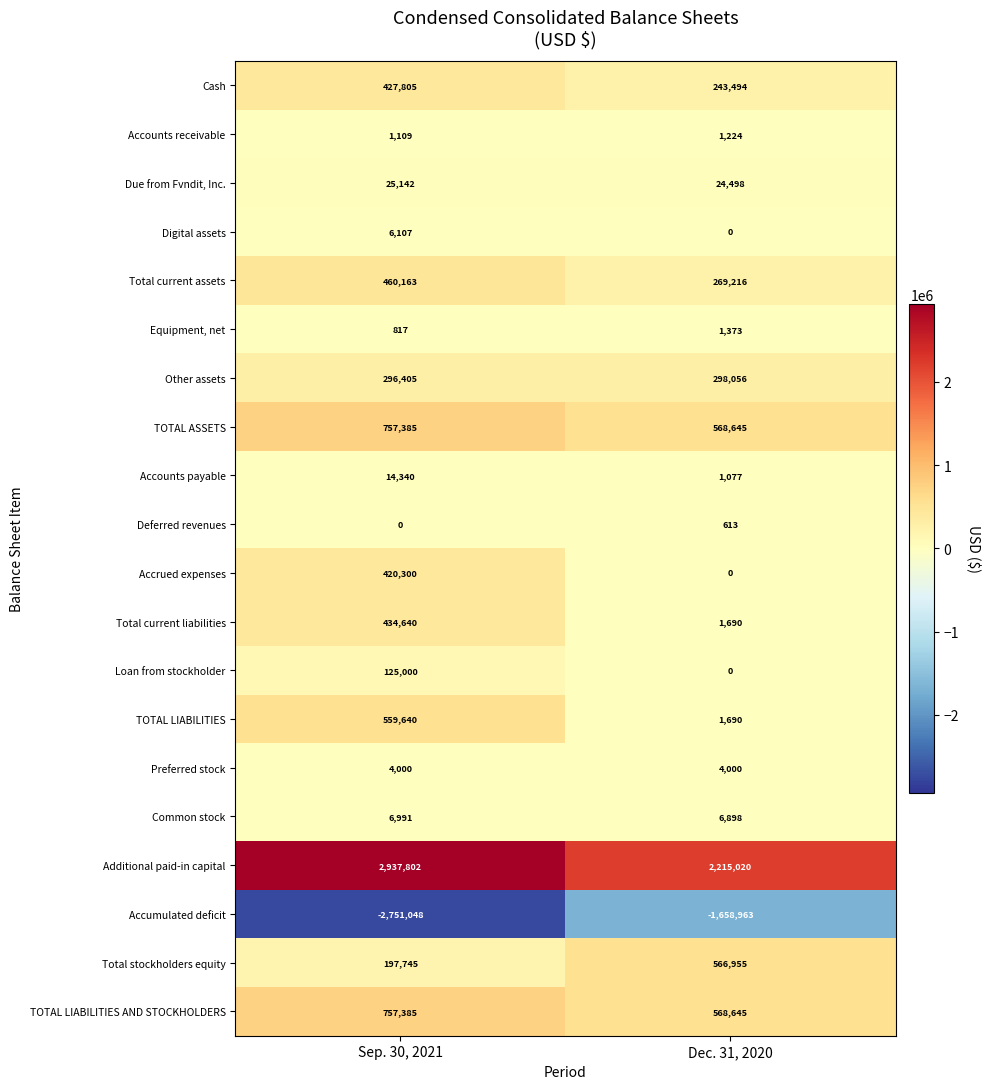

How many values in the Equipment, net series are below 1373?

1